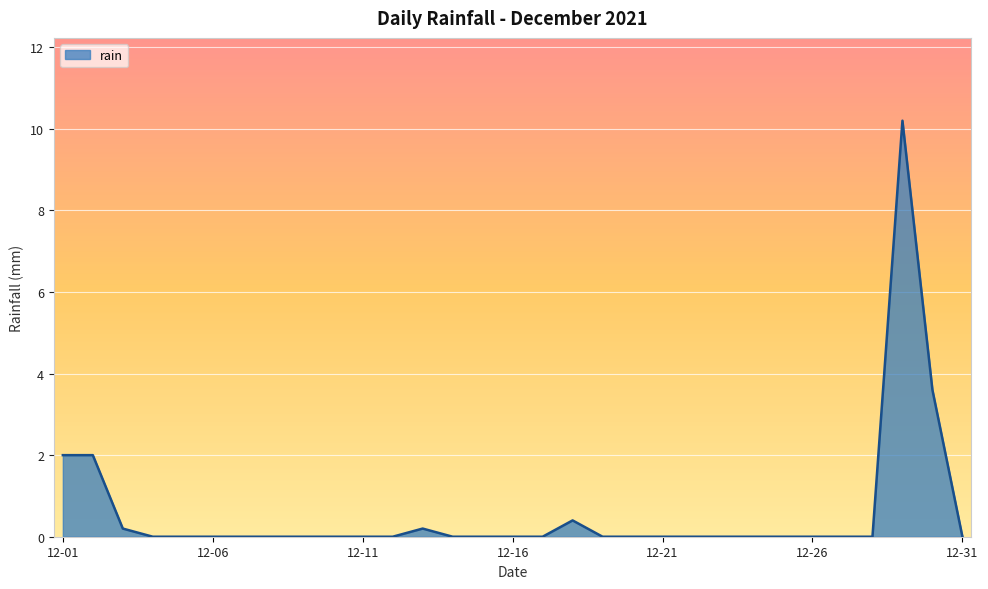

Does the chart have visible grid lines?

Yes